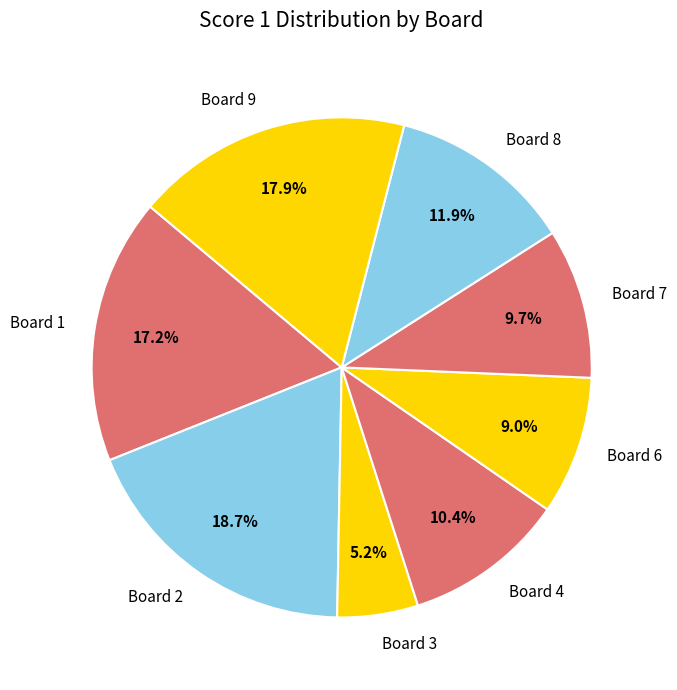

Is it true that Board 8 is 12% of the pie?

True